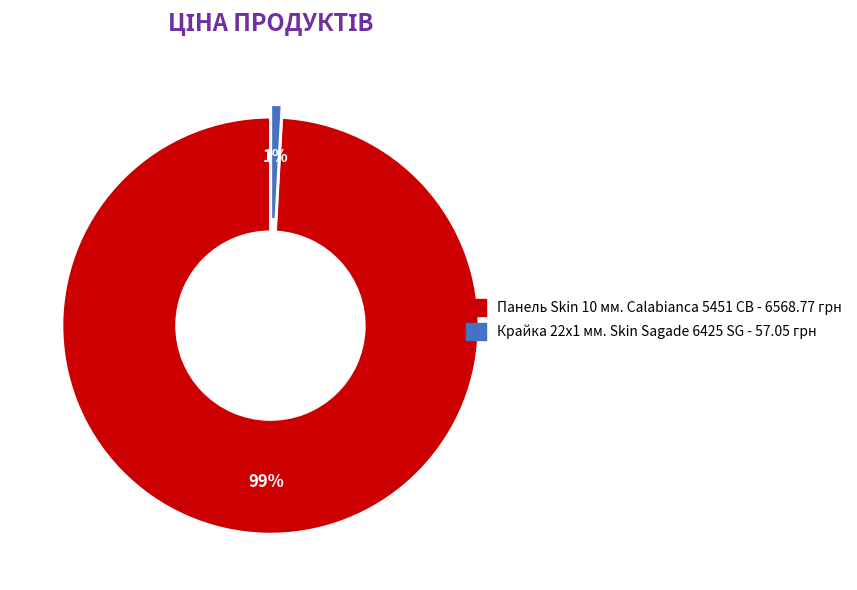

Do Панель Skin 10 мм. Calabianca 5451 CB and Крайка 22x1 мм. Skin Sagade 6425 SG together represent more than half of the pie?

Yes